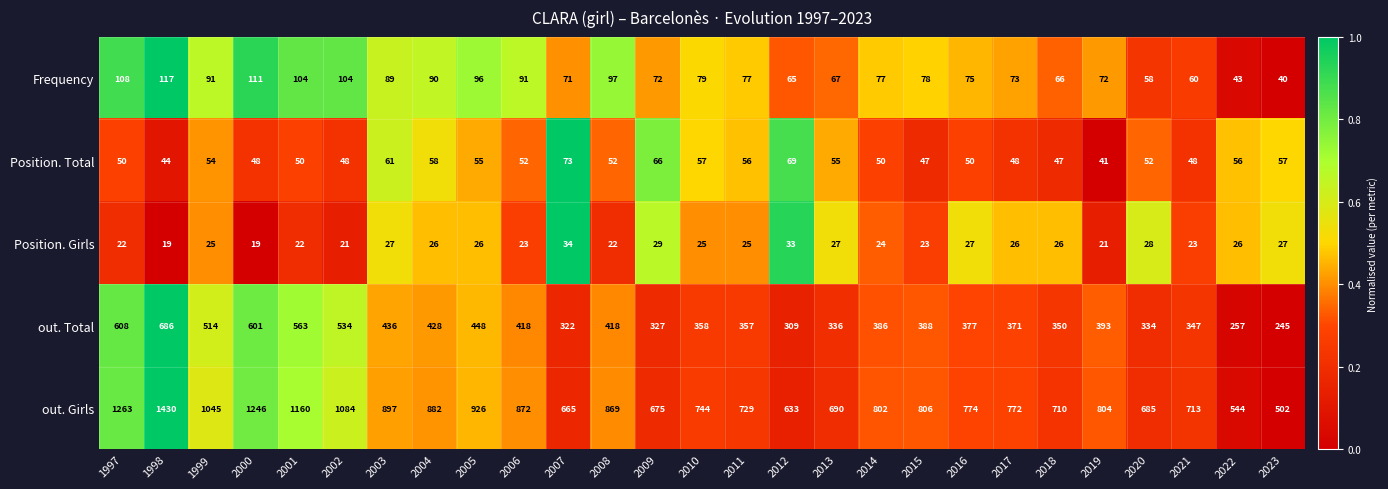

What is the approximate value of out. Total at 2014, to the nearest 10?

390